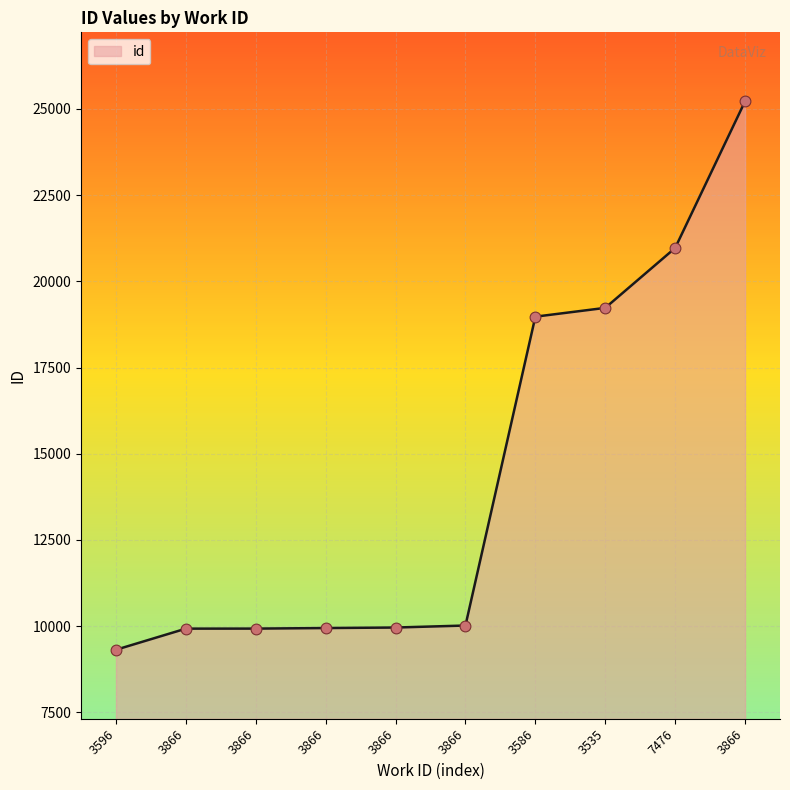

Does the chart have visible grid lines?

Yes